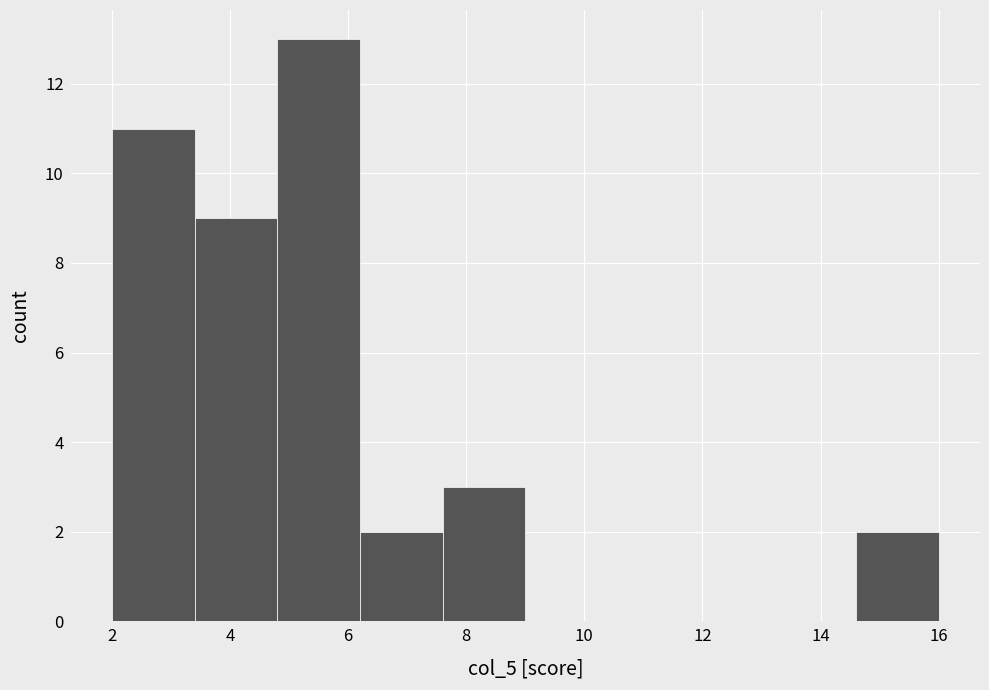

Reading left to right, list every bar in this chart as the range it spans on the x-axis followed by its height. The values are not printed on the chart, so give them approximately, as read against the axis.

2.0 to 3.4: 11
3.4 to 4.8: 9
4.8 to 6.2: 13
6.2 to 7.6: 2
7.6 to 9.0: 3
9.0 to 10.4: 0
10.4 to 11.8: 0
11.8 to 13.2: 0
13.2 to 14.6: 0
14.6 to 16.0: 2